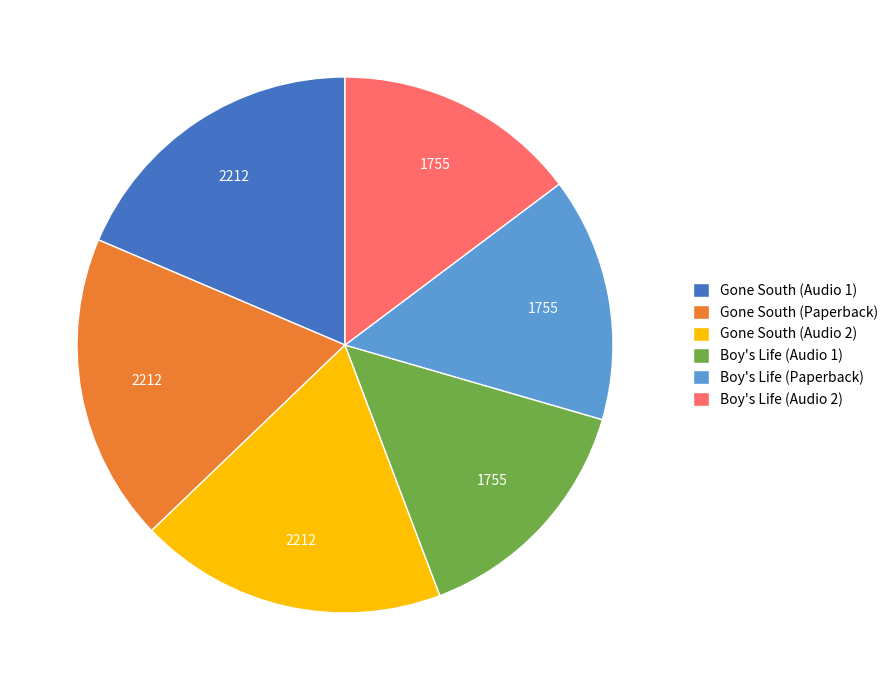

Count the number of slices in the pie.

6